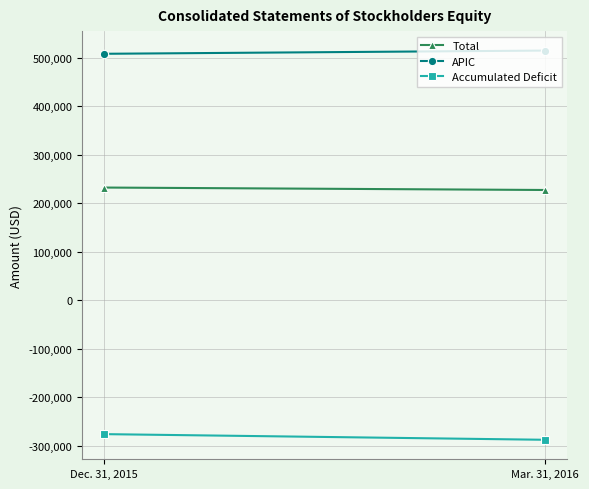

How many values in the Accumulated Deficit series are below -275900?

1